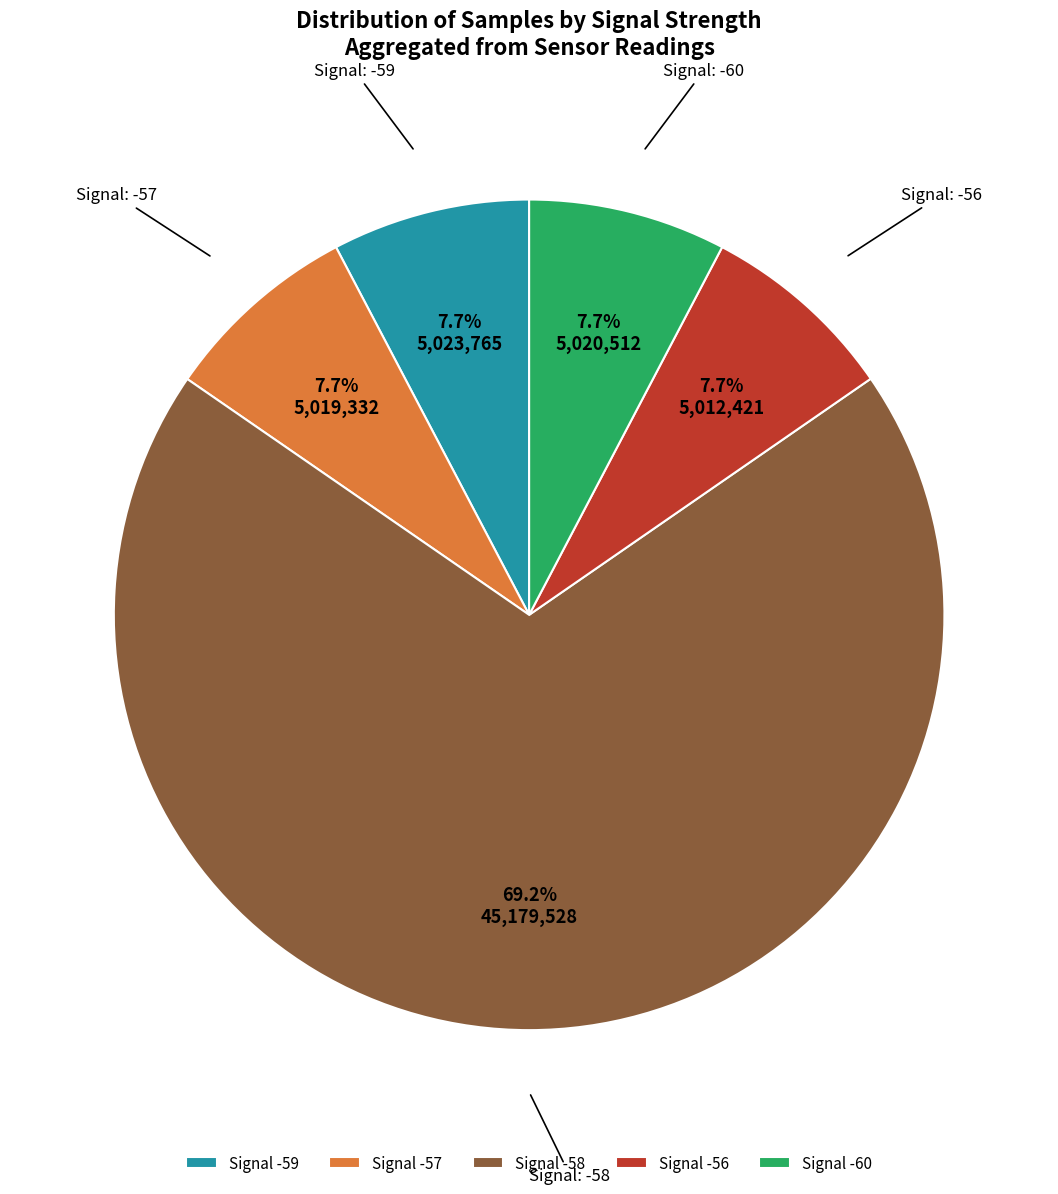

What is the total percentage of Signal -58 and Signal -59?

76.9%